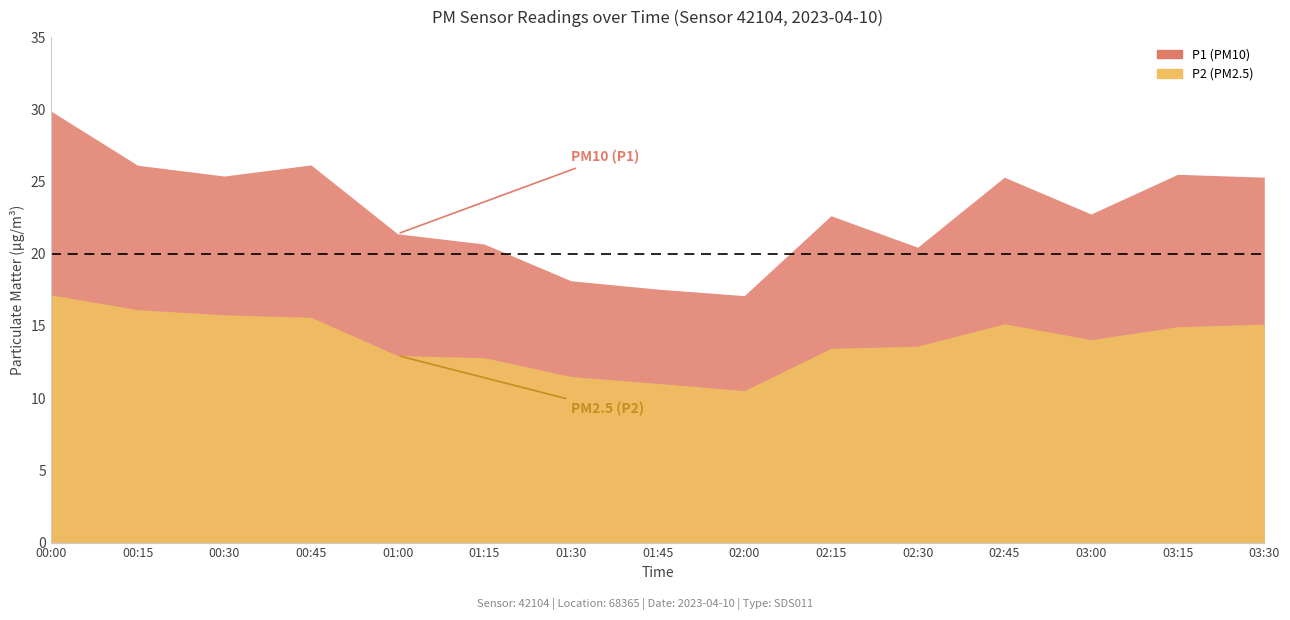

True or false: P1 and P2 intersect in this chart.

False